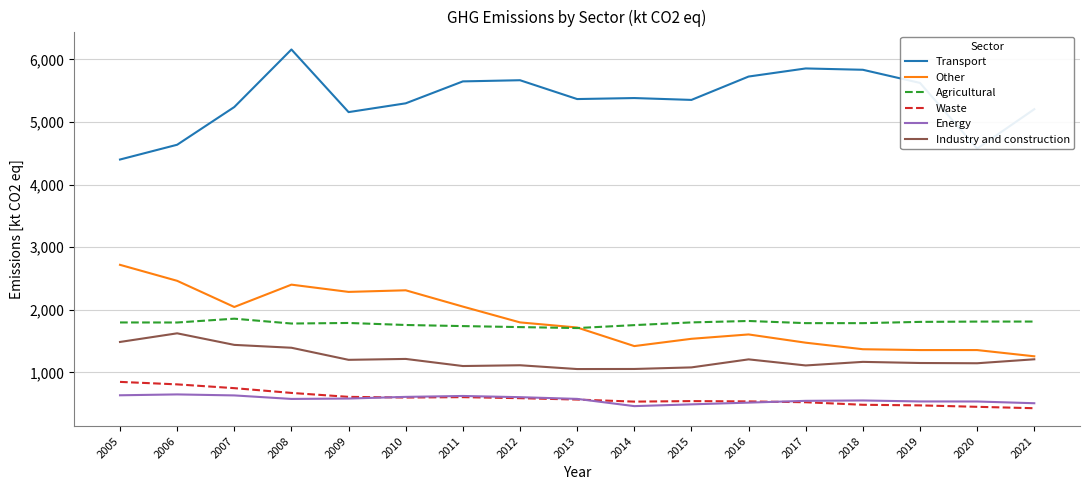

Which category has the highest value in the Industry and construction series?

2006